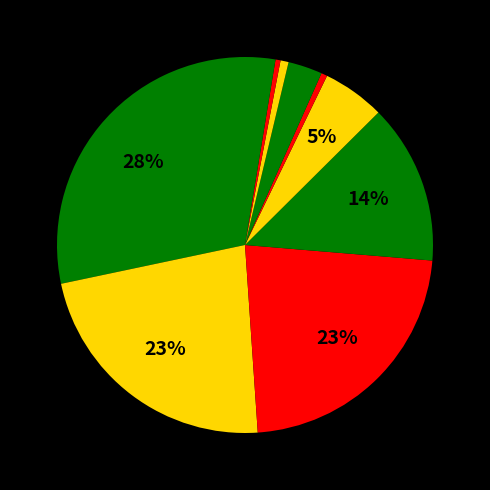

How many slices are in this pie chart?

10